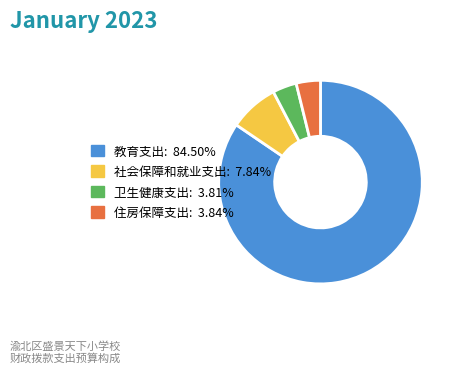

Which slice is the largest?

教育支出